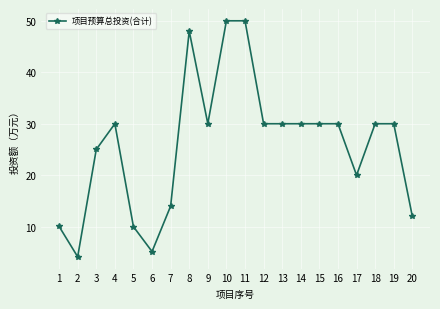

True or false: the data shows 30.0 at 14.

True